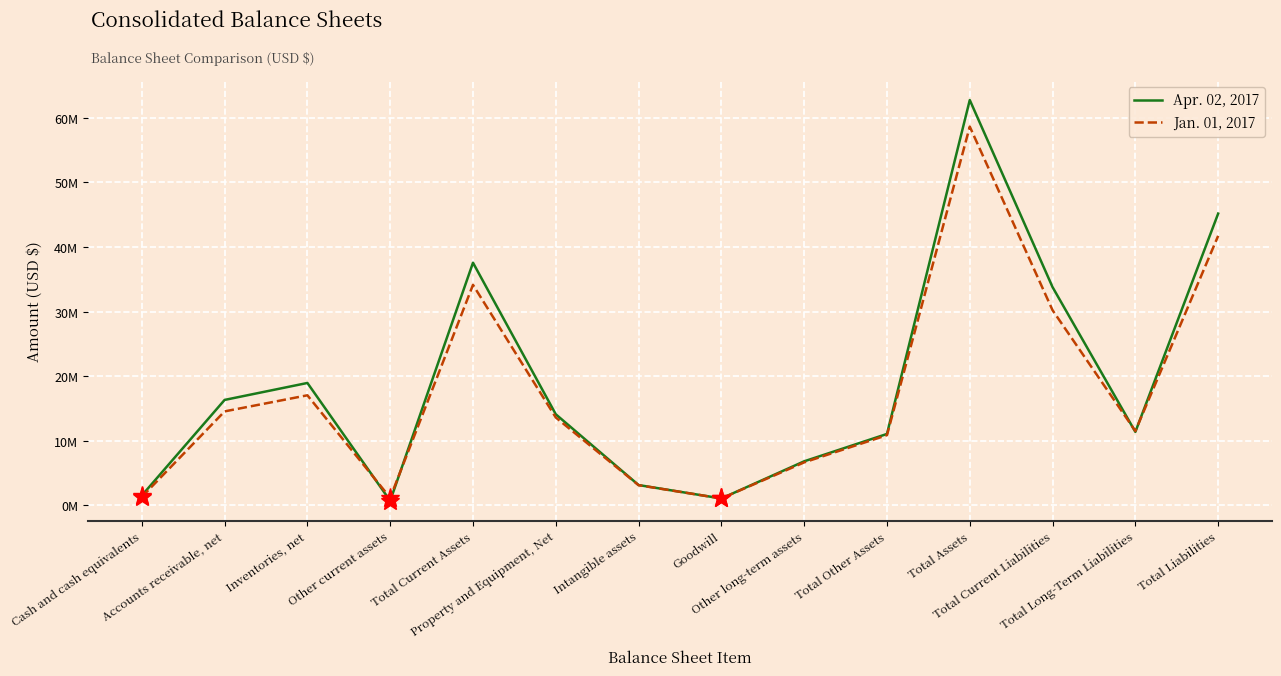

What is the minimum value shown in the chart?

716713